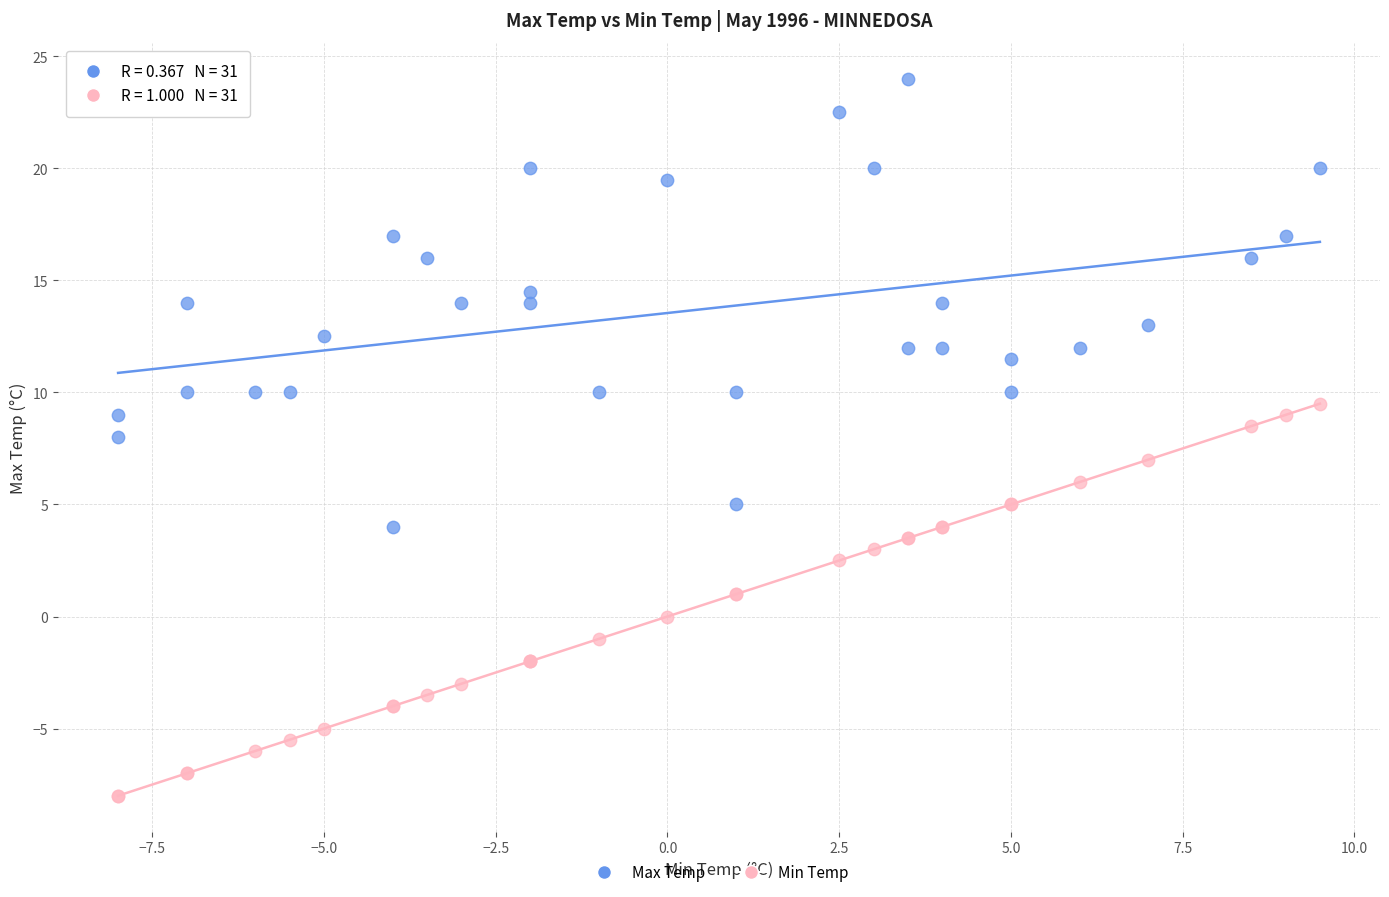

What is the X range (max minus min) for the scatter plot?

17.5